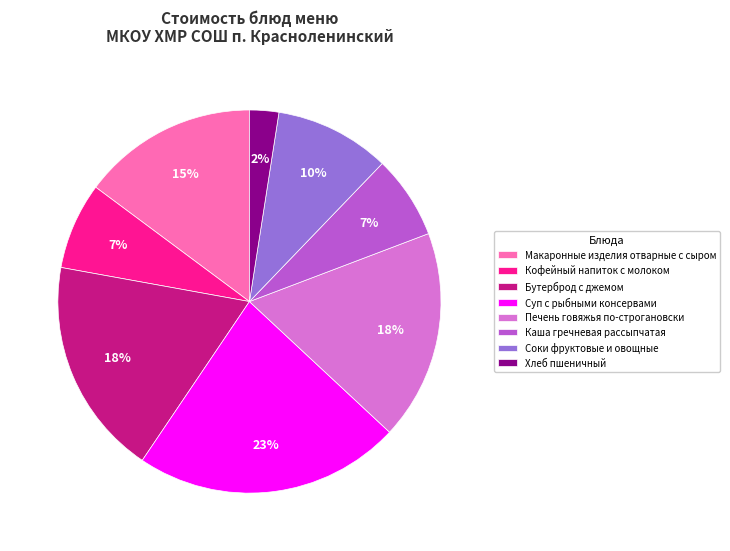

How many slices are in this pie chart?

8